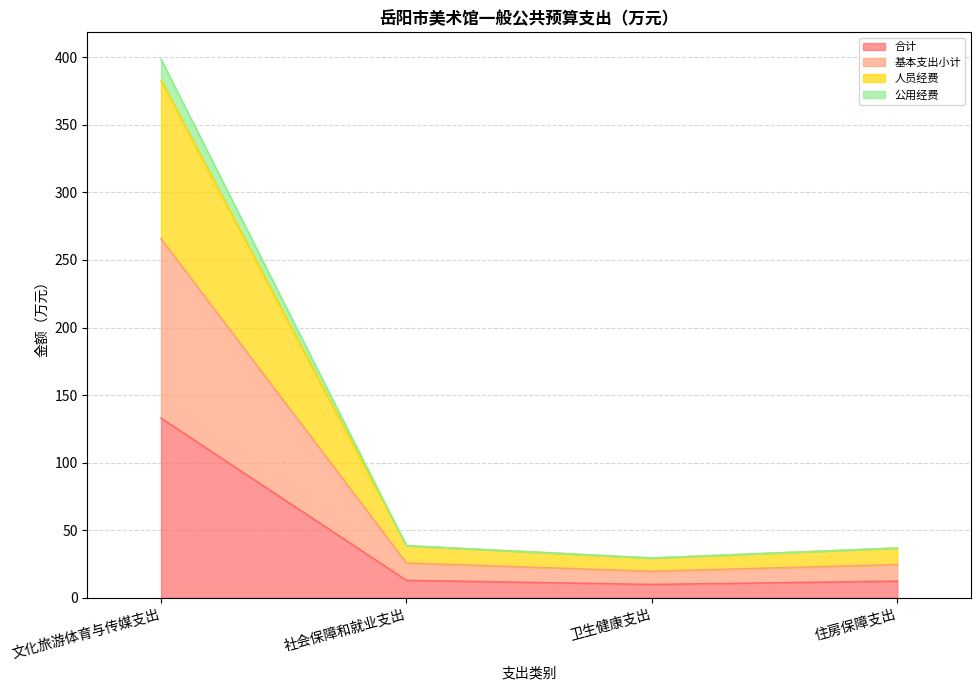

At which category is the sum across all series the highest?

文化旅游体育与传媒支出